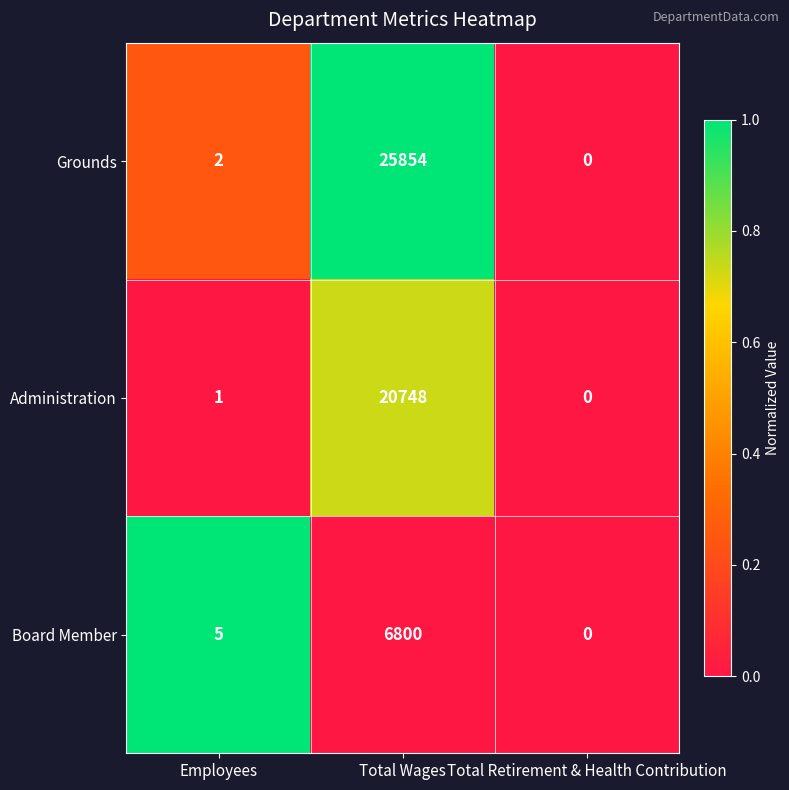

Which series has the largest total across all categories?

Grounds